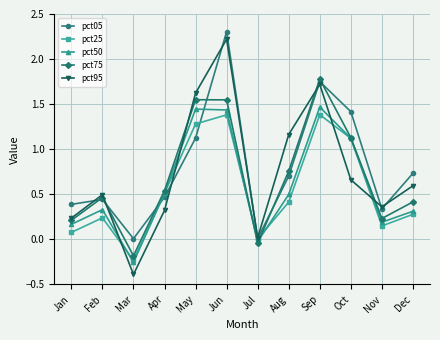

How many lines are shown in the chart?

5